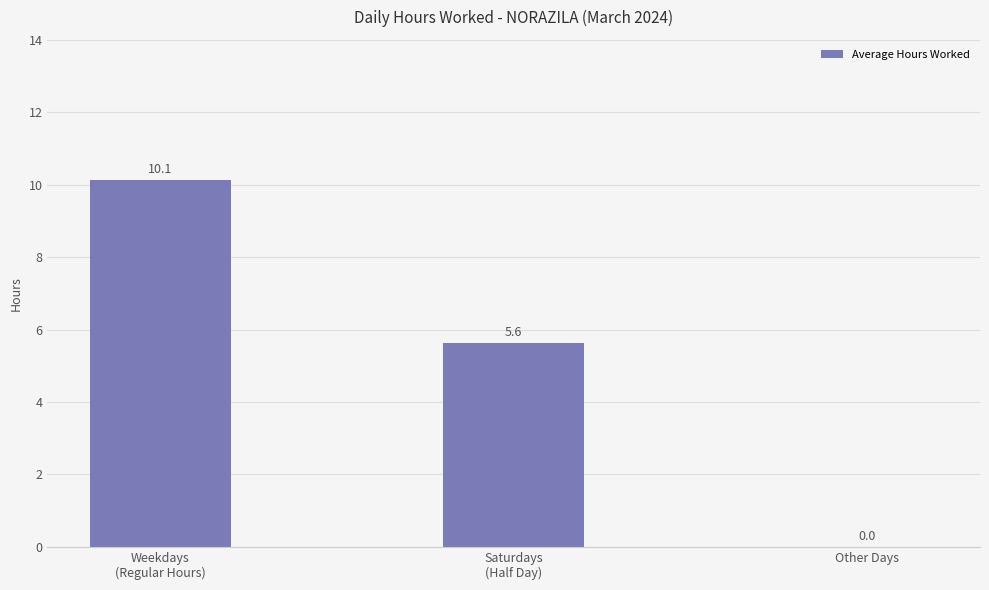

True or false: the data shows 16.0 at Weekdays
(Regular Hours).

False